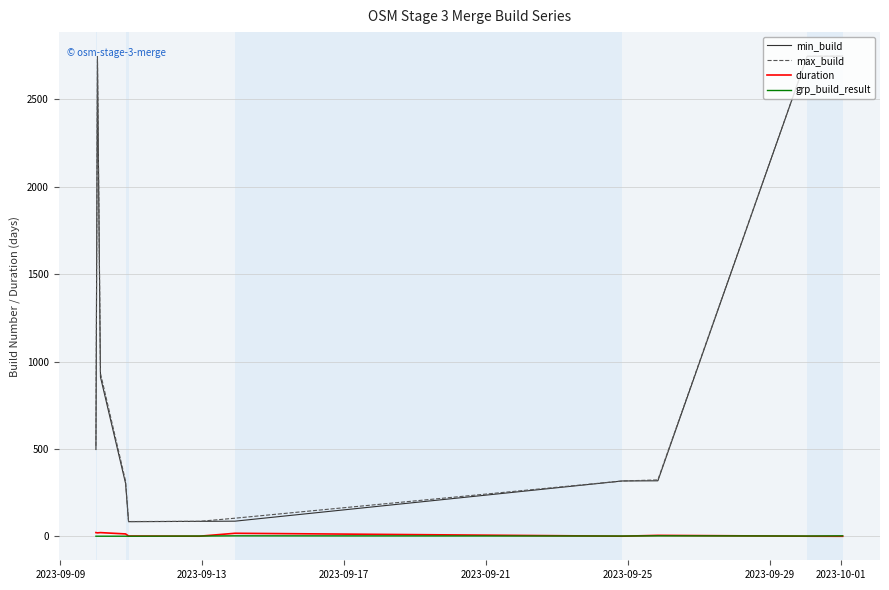

True or false: grp_build_result and max_build intersect in this chart.

False